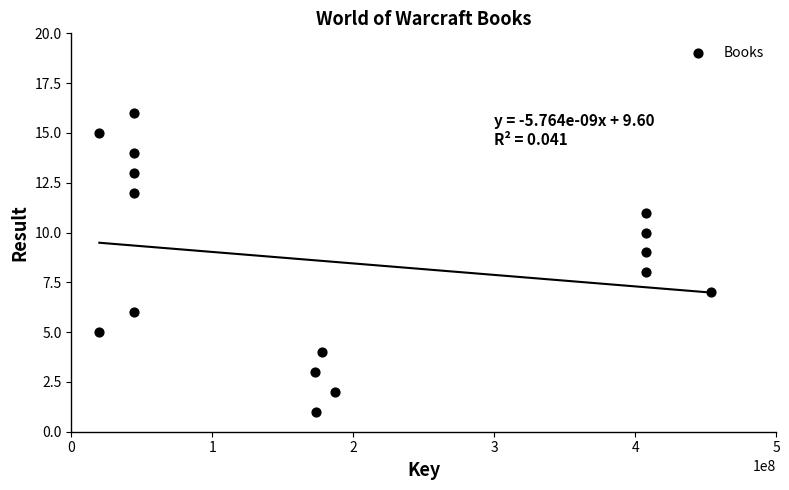

What is the range of X values (max minus min)?

433999957